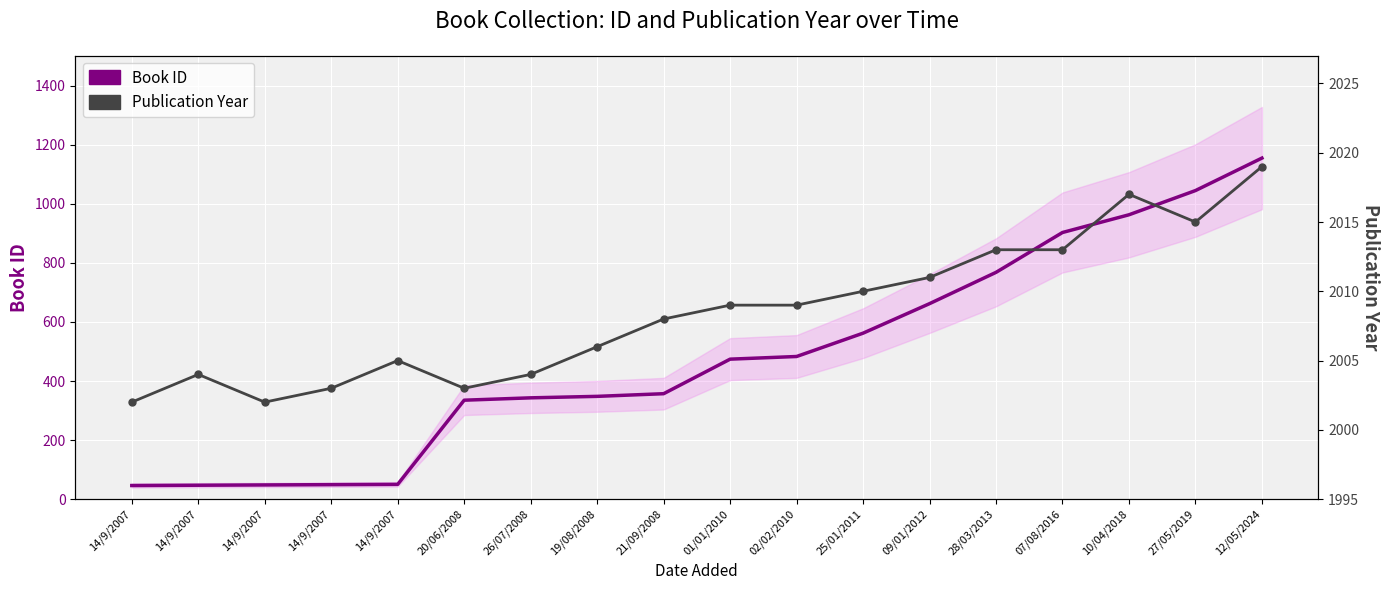

At which category does Publication Year reach its first local peak?

14/9/2007